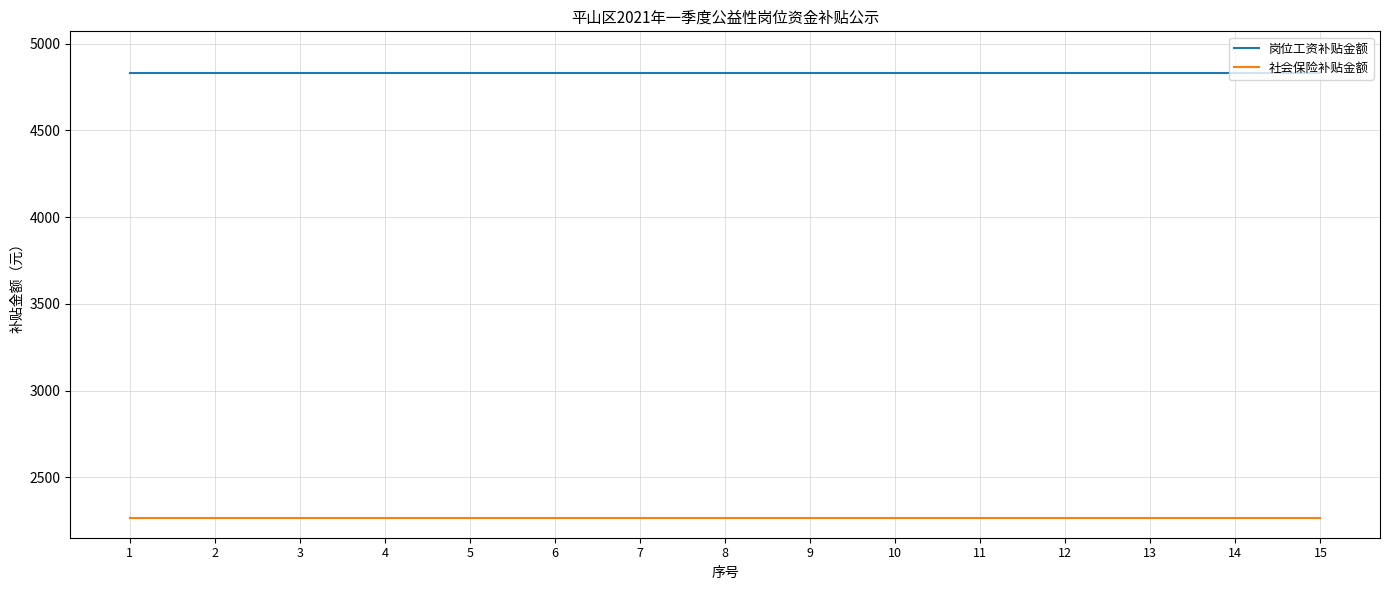

True or false: 岗位工资补贴金额 has a value of 1638.2 at 5.

False